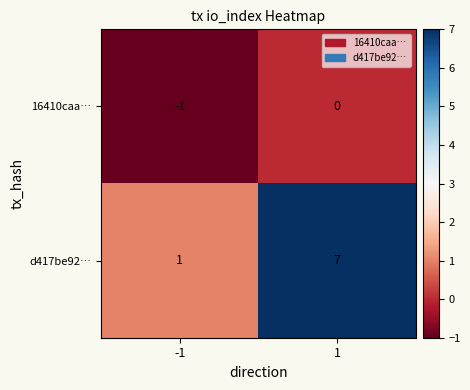

At which category is the sum across all series the highest?

1